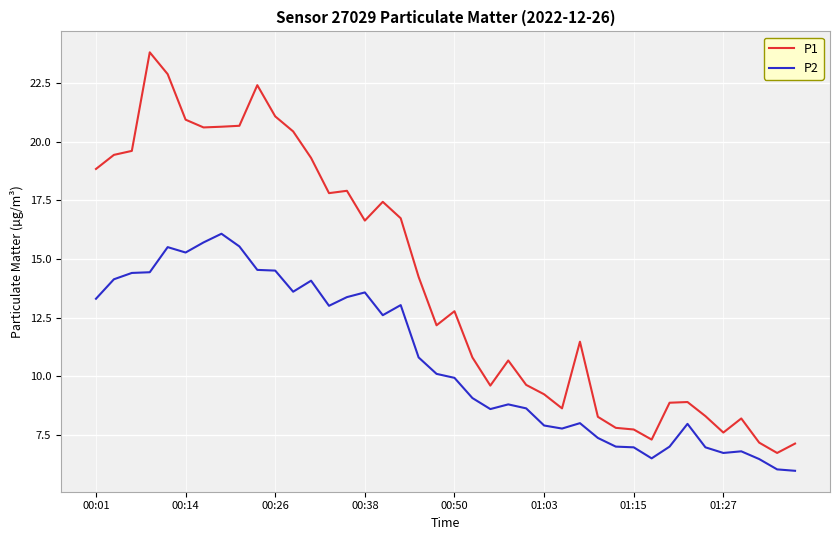

Which series has the largest range (max minus min)?

P1